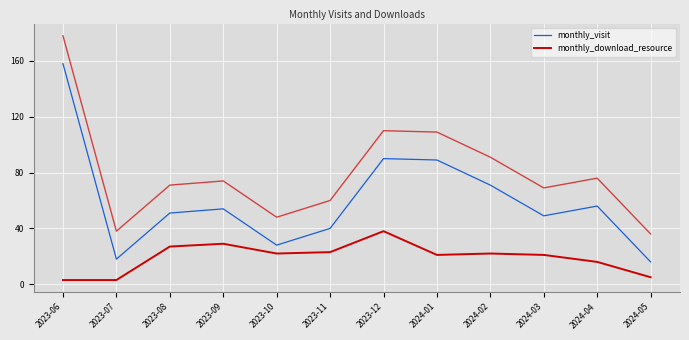

True or false: monthly_visit and monthly_download_resource intersect in this chart.

False